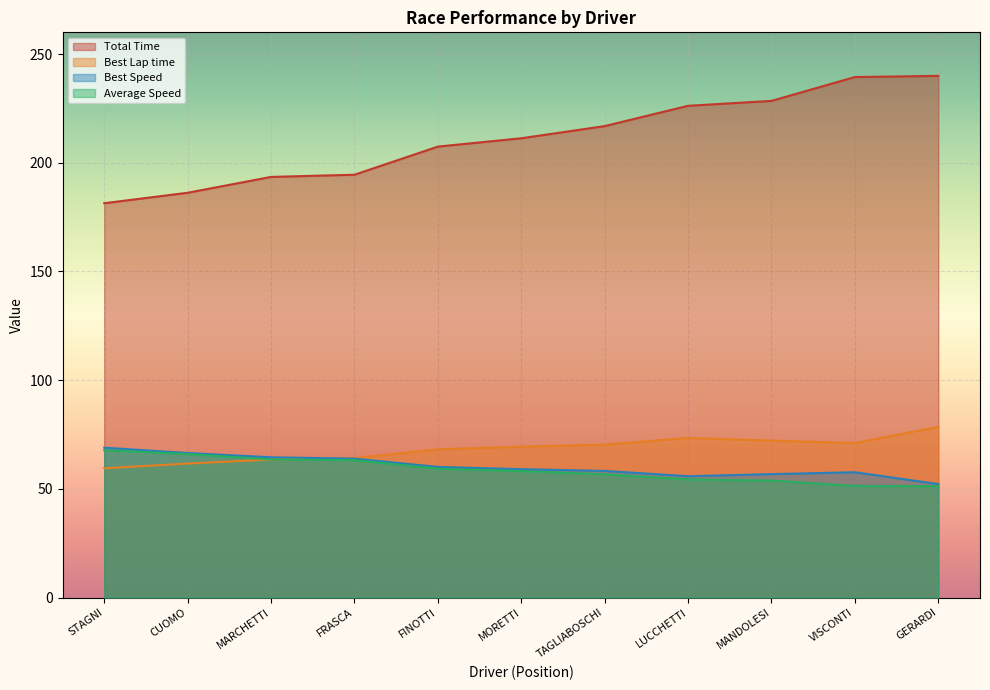

How many lines are shown in the chart?

4